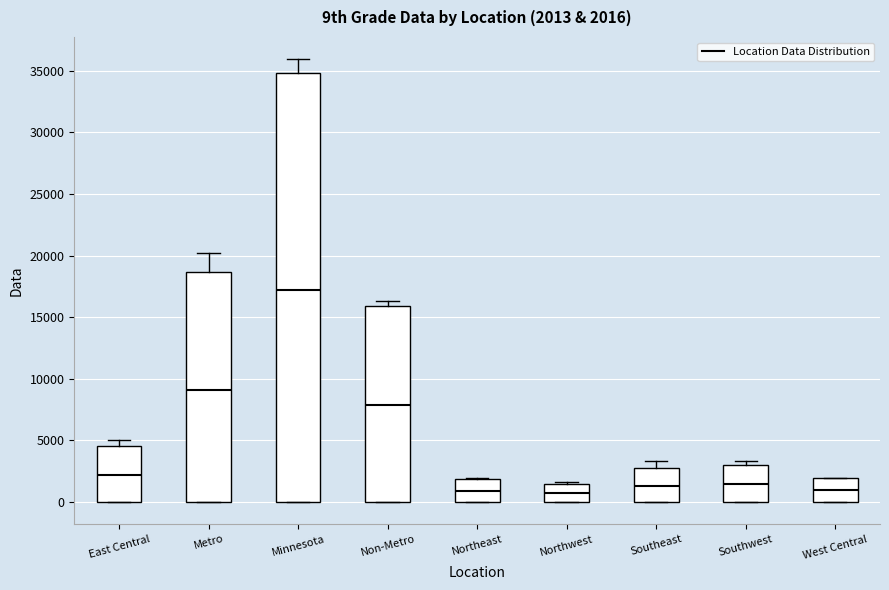

Which box's median line is the highest?

Minnesota